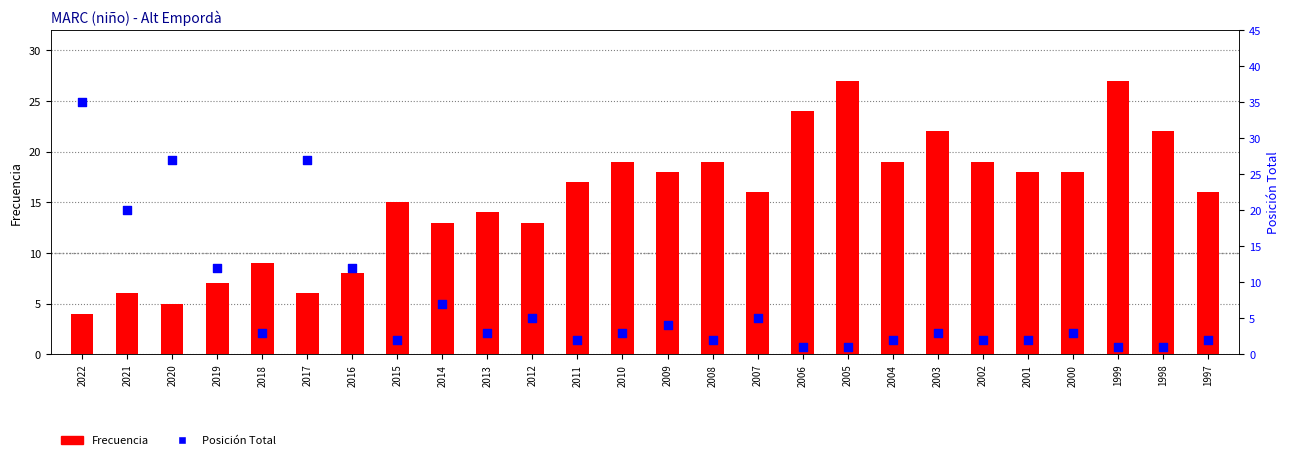

At which category is the sum across all series the highest?

2022